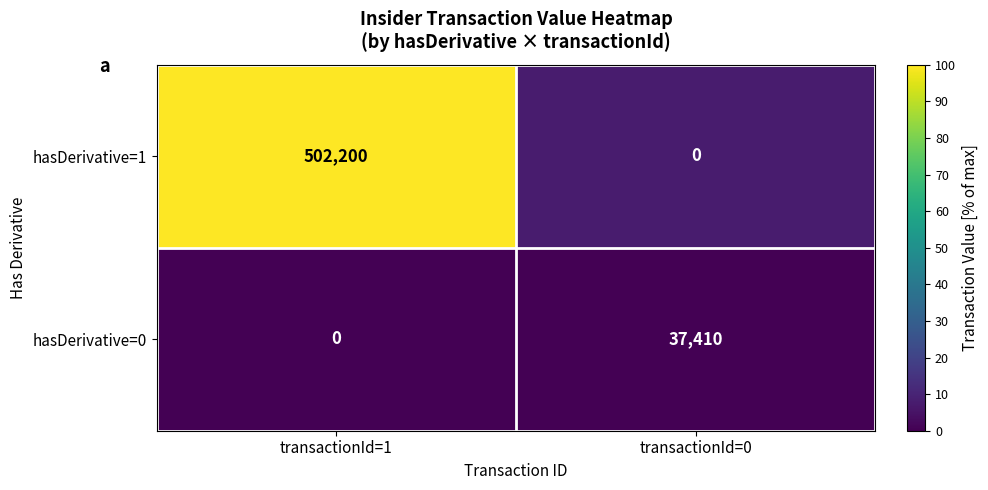

Is it true that hasDerivative=1 equals 0 at transactionId=0?

True